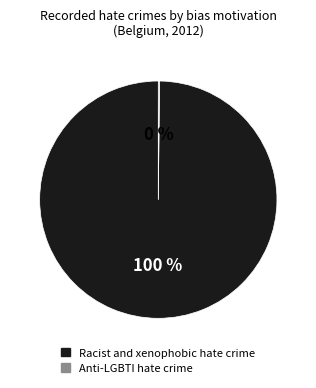

Is it true that Racist and xenophobic hate crime is 94% of the pie?

False